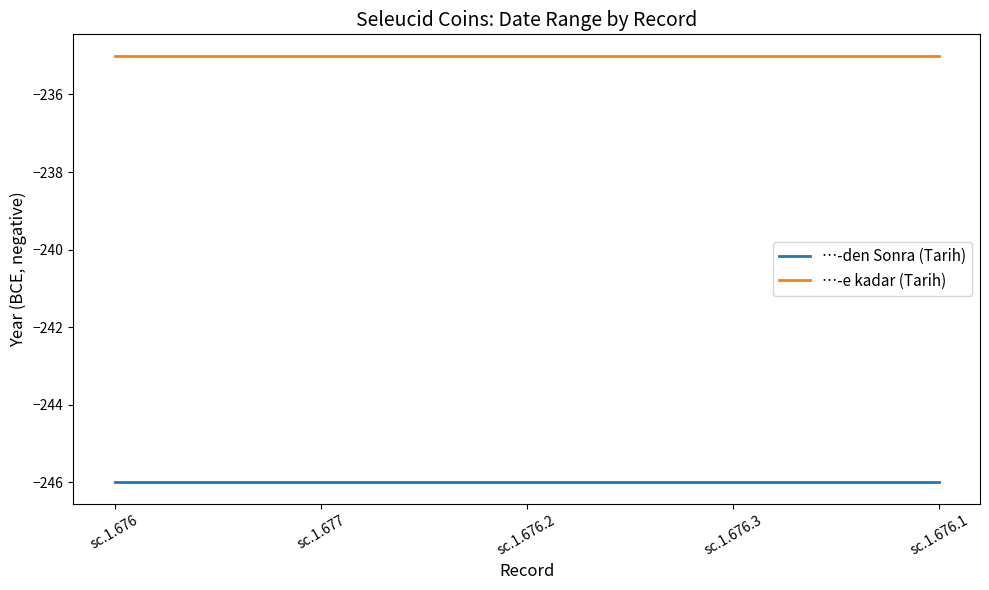

True or false: …-den Sonra (Tarih) and …-e kadar (Tarih) cross at least once.

False